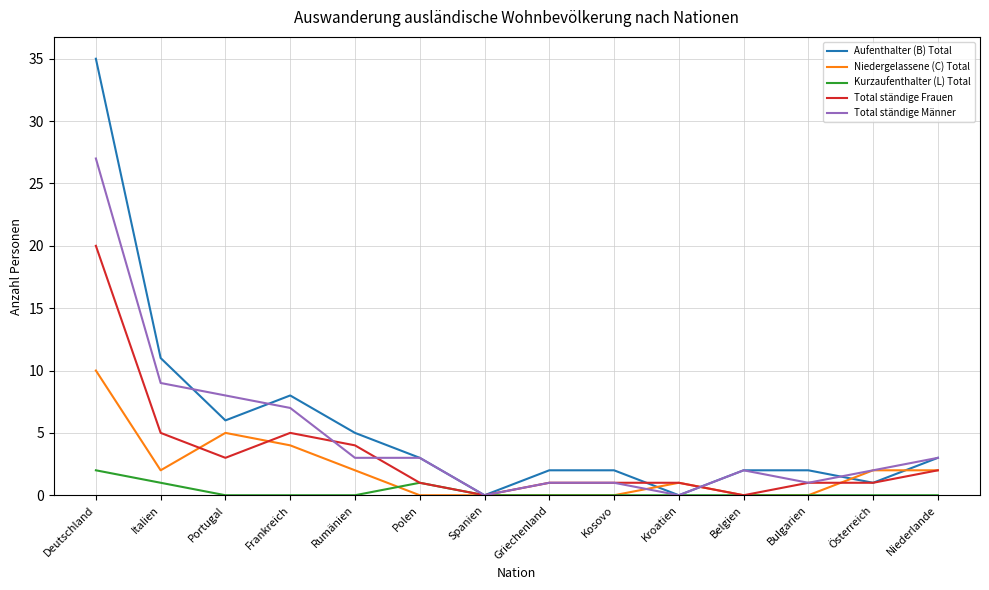

Reading right to left, extract all data points from this chart.

Aufenthalter (B) Total: Niederlande=3	Österreich=1	Bulgarien=2	Belgien=2	Kroatien=0	Kosovo=2	Griechenland=2	Spanien=0	Polen=3	Rumänien=5	Frankreich=8	Portugal=6	Italien=11	Deutschland=35
Niedergelassene (C) Total: Niederlande=2	Österreich=2	Bulgarien=0	Belgien=0	Kroatien=1	Kosovo=0	Griechenland=0	Spanien=0	Polen=0	Rumänien=2	Frankreich=4	Portugal=5	Italien=2	Deutschland=10
Kurzaufenthalter (L) Total: Niederlande=0	Österreich=0	Bulgarien=0	Belgien=0	Kroatien=0	Kosovo=0	Griechenland=0	Spanien=0	Polen=1	Rumänien=0	Frankreich=0	Portugal=0	Italien=1	Deutschland=2
Total ständige Frauen: Niederlande=2	Österreich=1	Bulgarien=1	Belgien=0	Kroatien=1	Kosovo=1	Griechenland=1	Spanien=0	Polen=1	Rumänien=4	Frankreich=5	Portugal=3	Italien=5	Deutschland=20
Total ständige Männer: Niederlande=3	Österreich=2	Bulgarien=1	Belgien=2	Kroatien=0	Kosovo=1	Griechenland=1	Spanien=0	Polen=3	Rumänien=3	Frankreich=7	Portugal=8	Italien=9	Deutschland=27